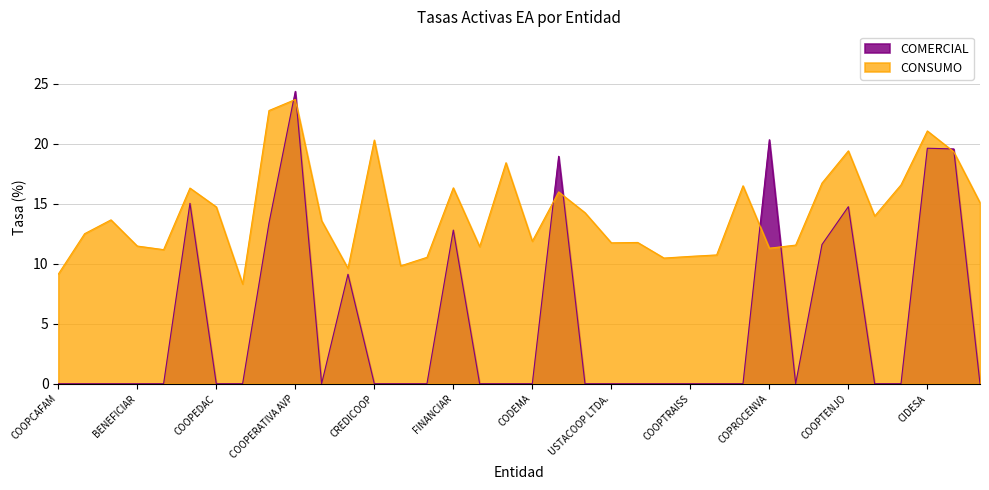

The COMERCIAL series shows 18.9 at CREDIFLORES. True or false?

True